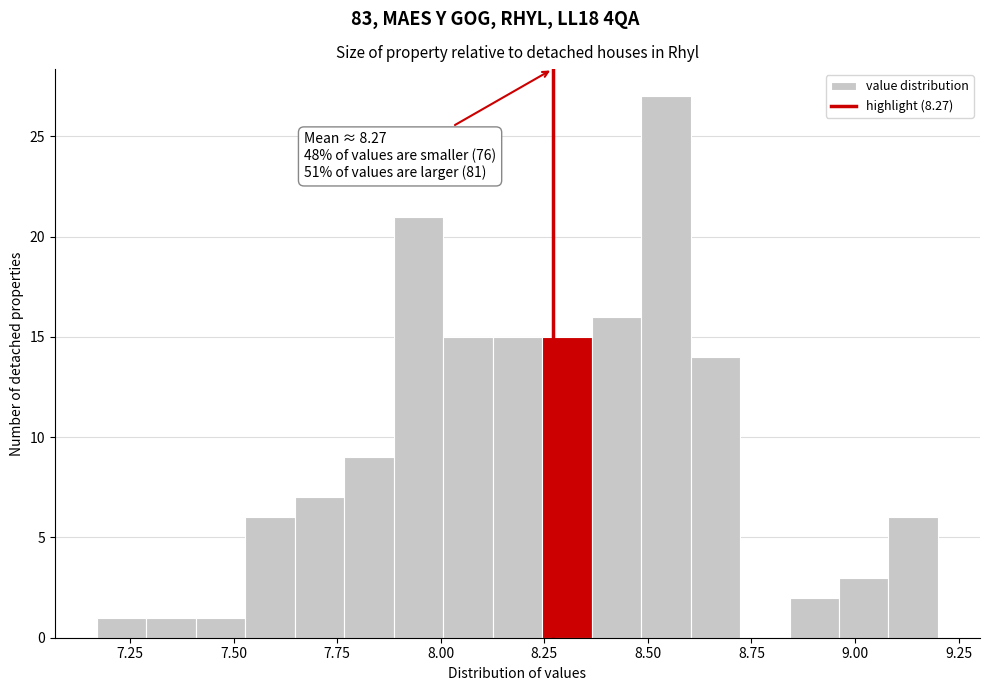

Read against the x-axis, roughly where is the centre of the tallest bar?

8.55